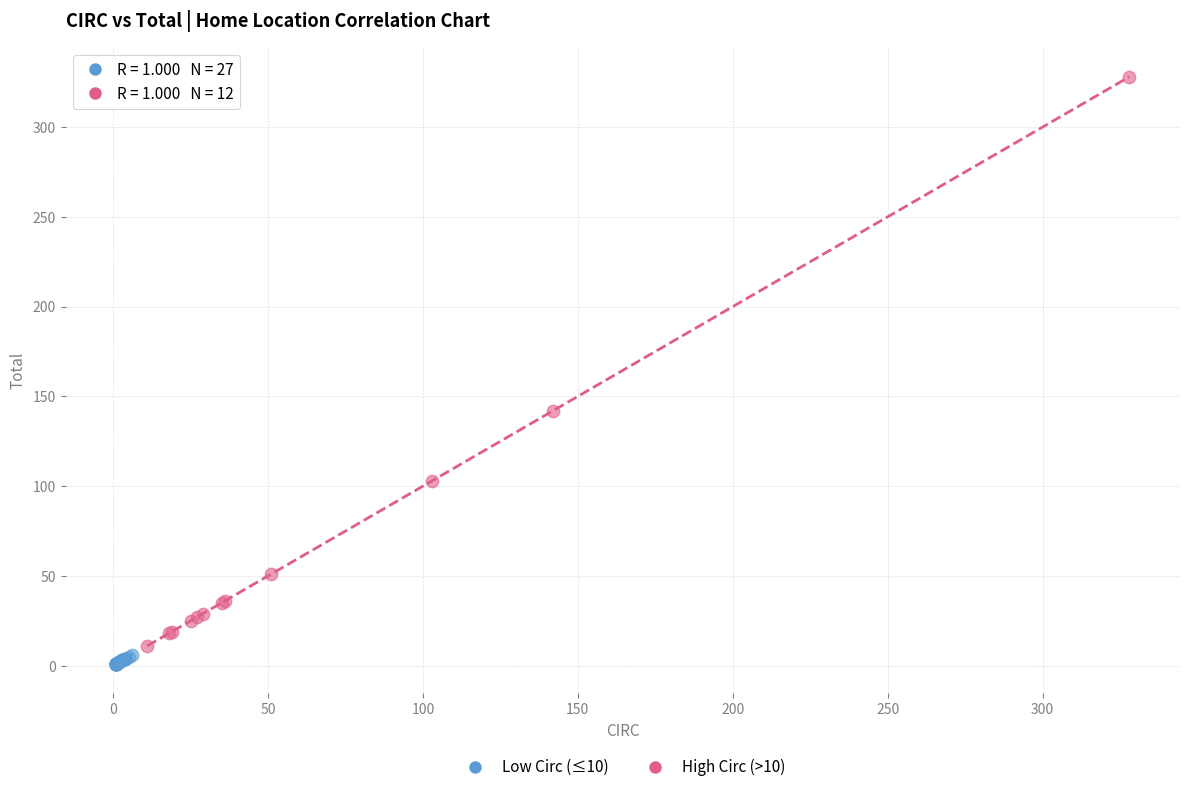

Which series has the widest spread of Y values?

High Circ (>10)